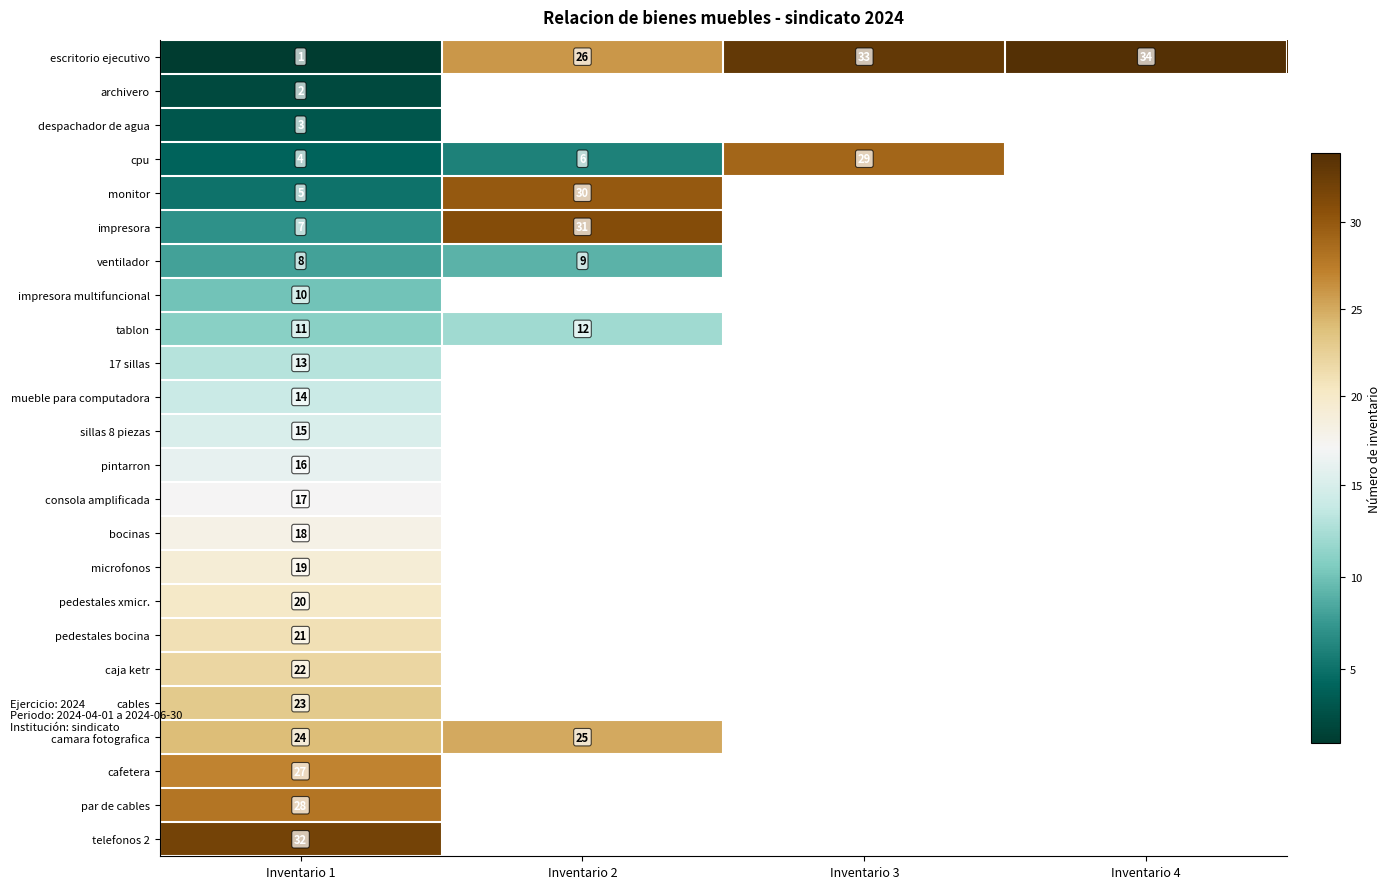

Rank the series at Inventario 1 from lowest to highest value.

escritorio ejecutivo, archivero, despachador de agua, cpu, monitor, impresora, ventilador, impresora multifuncional, tablon, 17 sillas, mueble para computadora, sillas 8 piezas, pintarron, consola amplificada, bocinas, microfonos, pedestales xmicr., pedestales bocina, caja ketr, cables, camara fotografica, cafetera, par de cables, telefonos 2